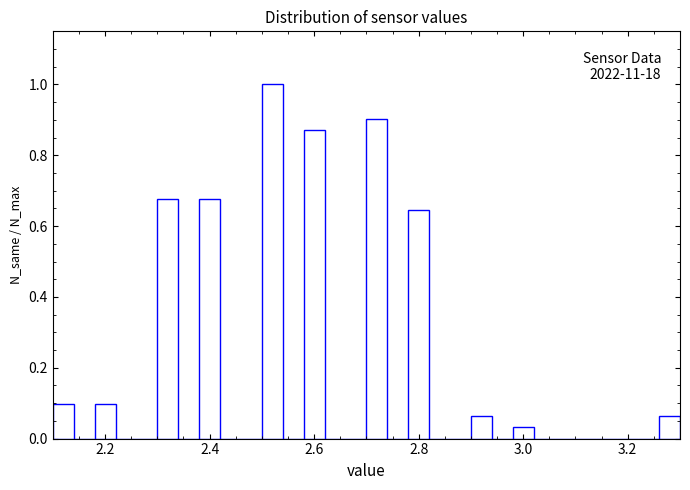

Around what value on the x-axis is the tallest bar? Give the approximate position of its centre, as read against the axis.

2.52